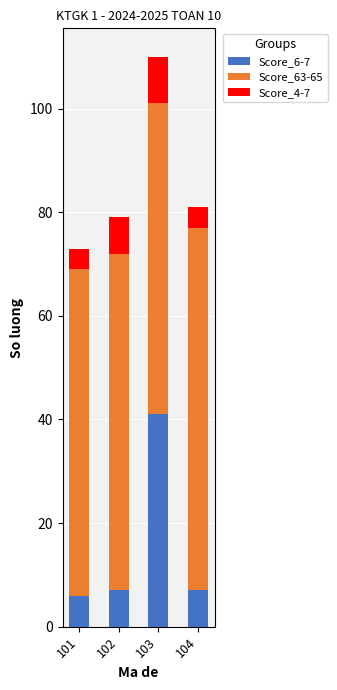

The Score_6-7 series shows 11 at 101. True or false?

False